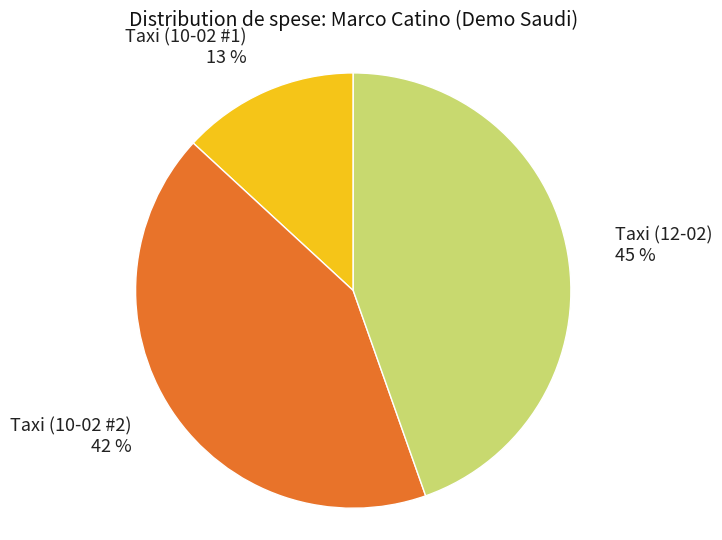

To the nearest percent, what percentage of the pie is Taxi (10-02 #2)?

42%